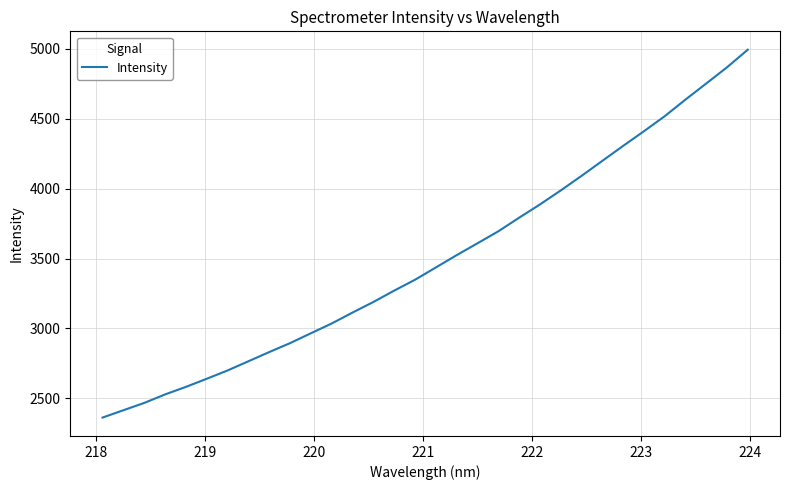

What is the greatest value displayed?

4994.7